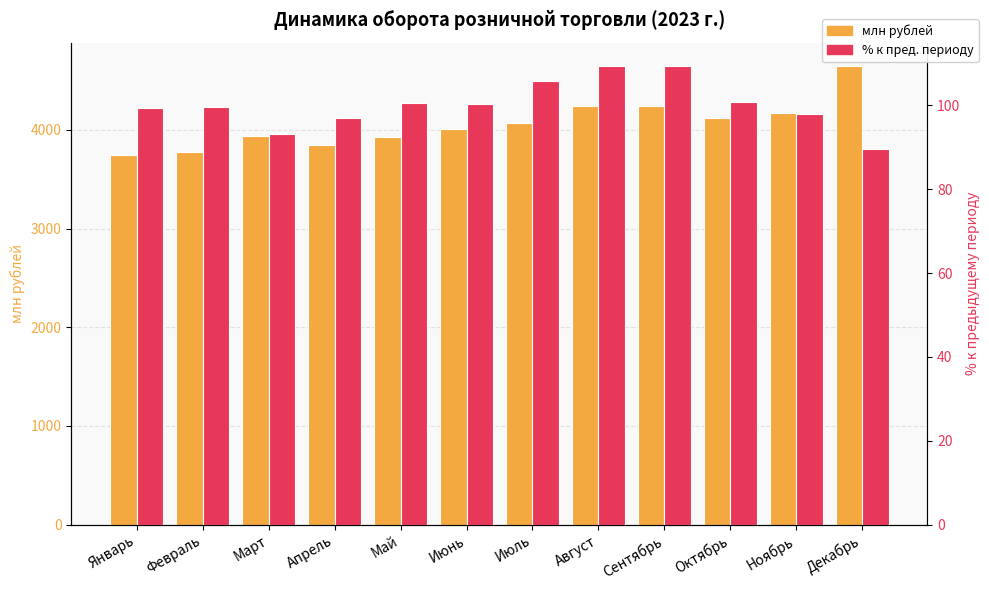

Rank the series by their average value, from lowest to highest.

в сопоставимых ценах, % к пред. периоду, млн рублей